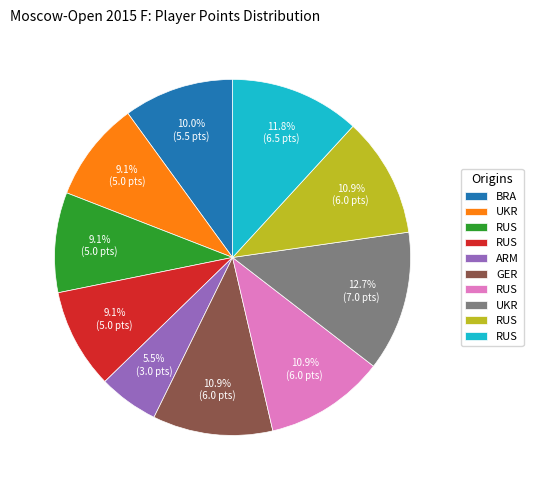

Does any single category account for the majority?

No